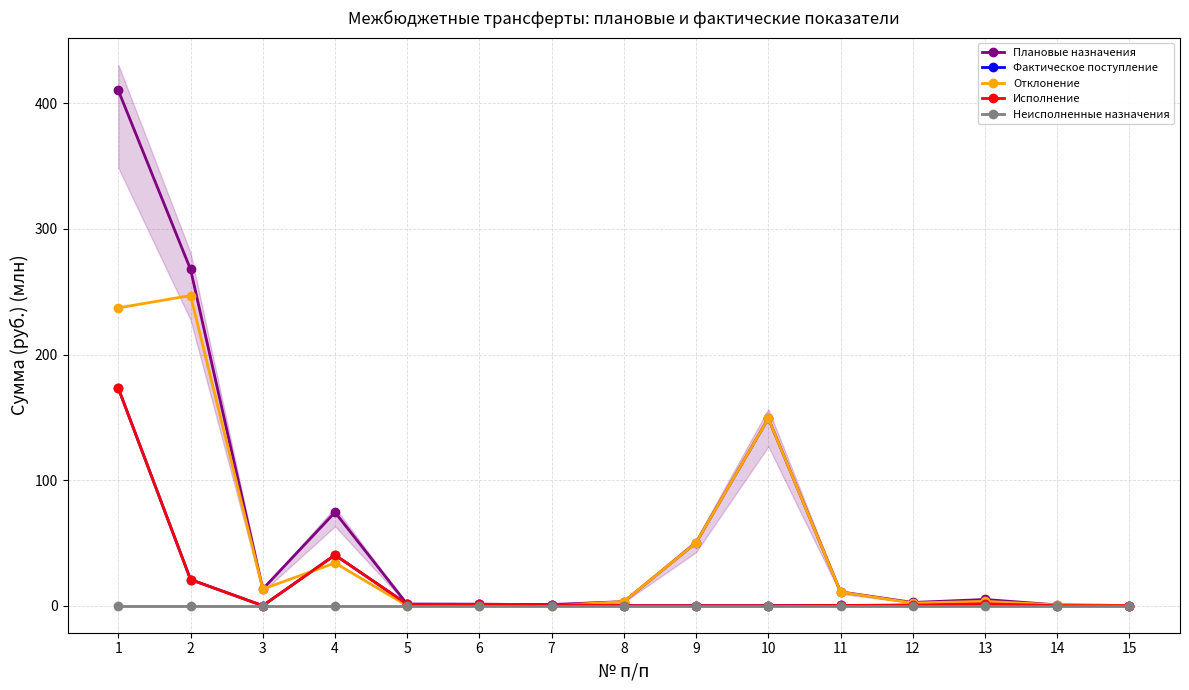

In Отклонение, how many points are higher than both neighbors (excluding endpoints)?

4